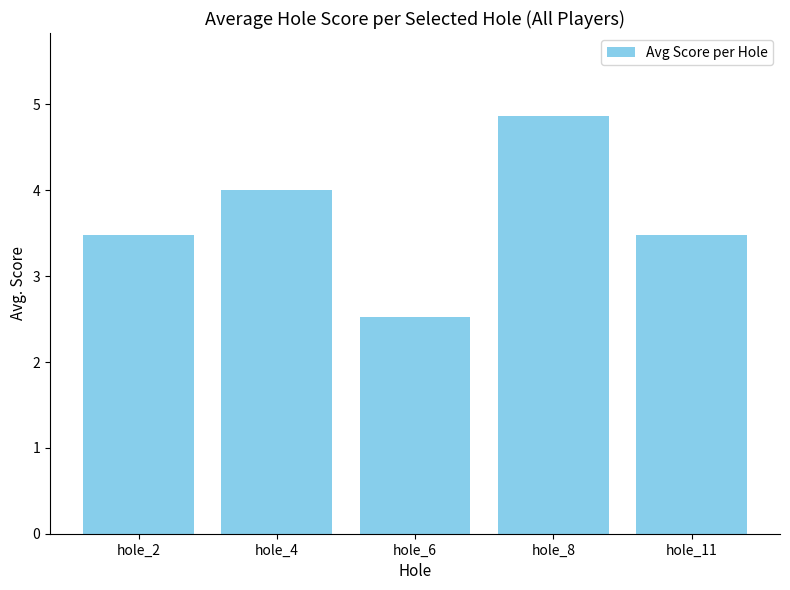

True or false: the data shows 2.3 at hole_8.

False